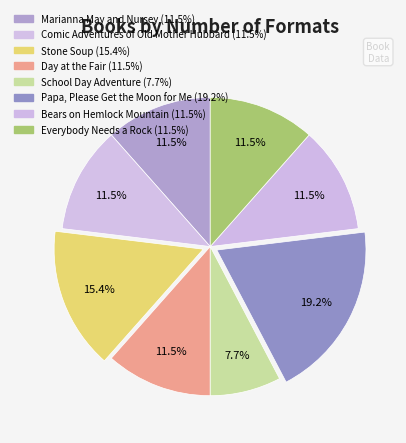

What percentage is the Day at the Fair slice, to the nearest percent?

12%